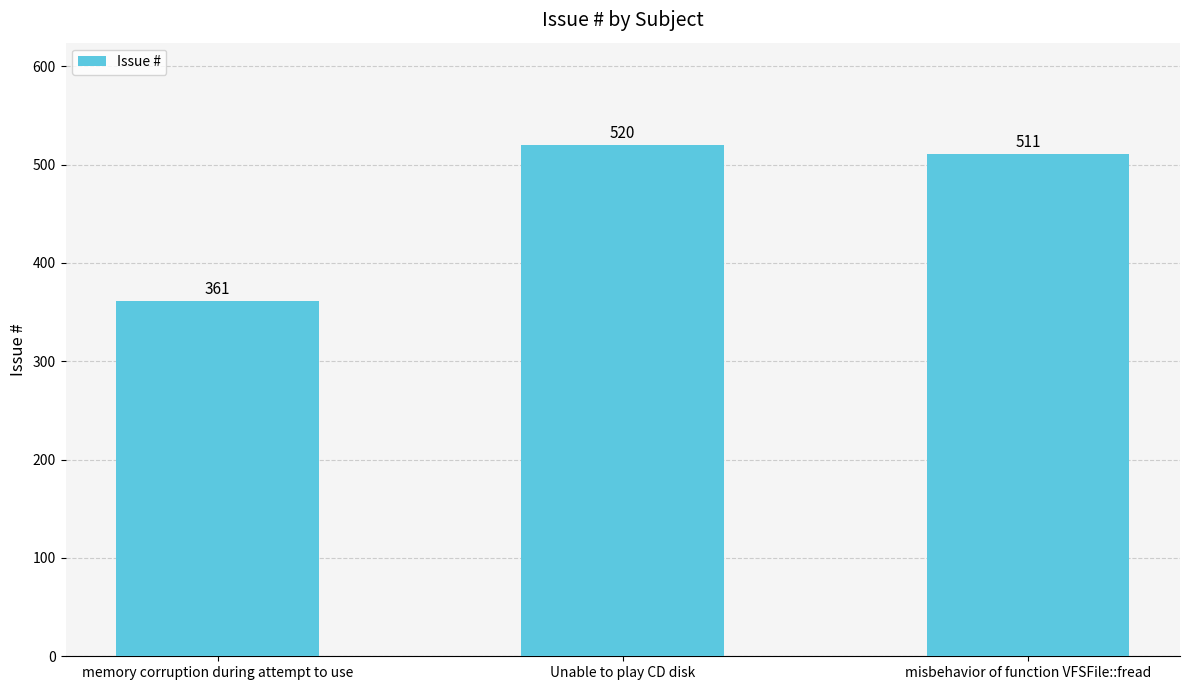

Which category has the lowest value across all series?

memory corruption during attempt to use